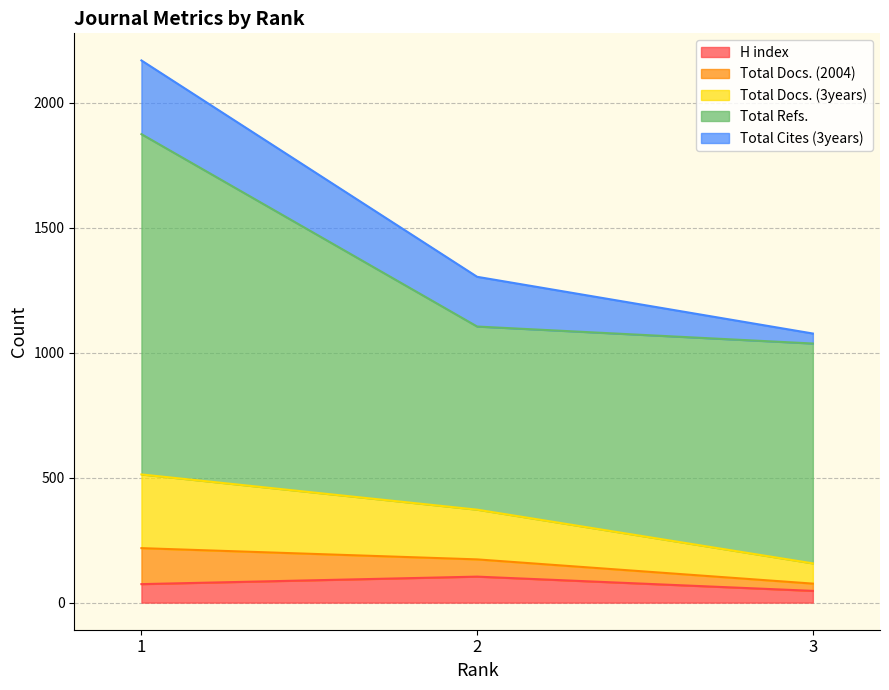

Does the chart have visible grid lines?

Yes